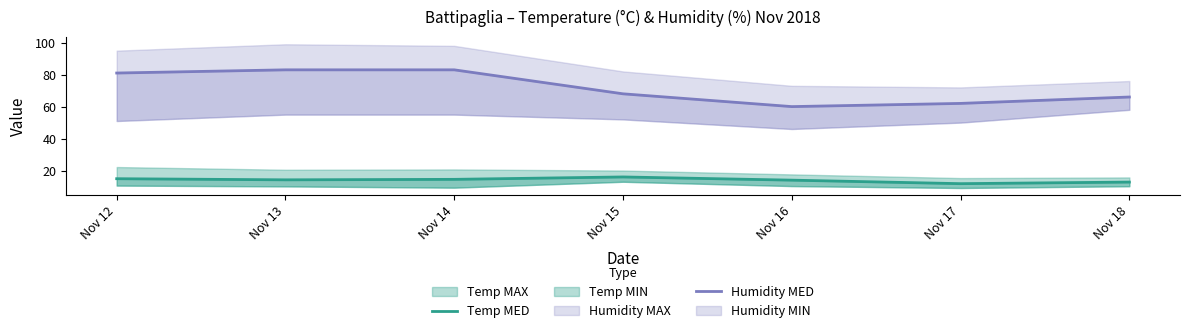

Is the value of Temp MED at Nov 14 greater than the value of Humidity MED at Nov 17?

No